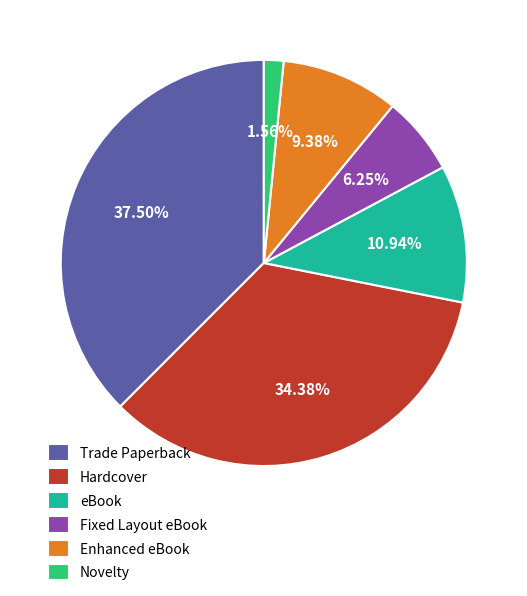

Does Trade Paperback account for over 50% of the chart?

No